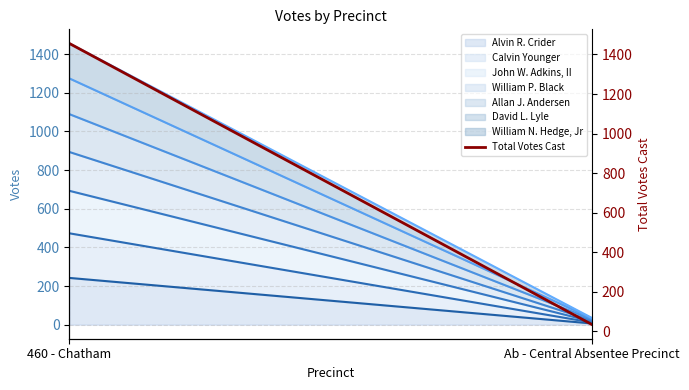

Approximately how many times larger is the value at 460 - Chatham compared to Ab - Central Absentee Precinct?

42.8